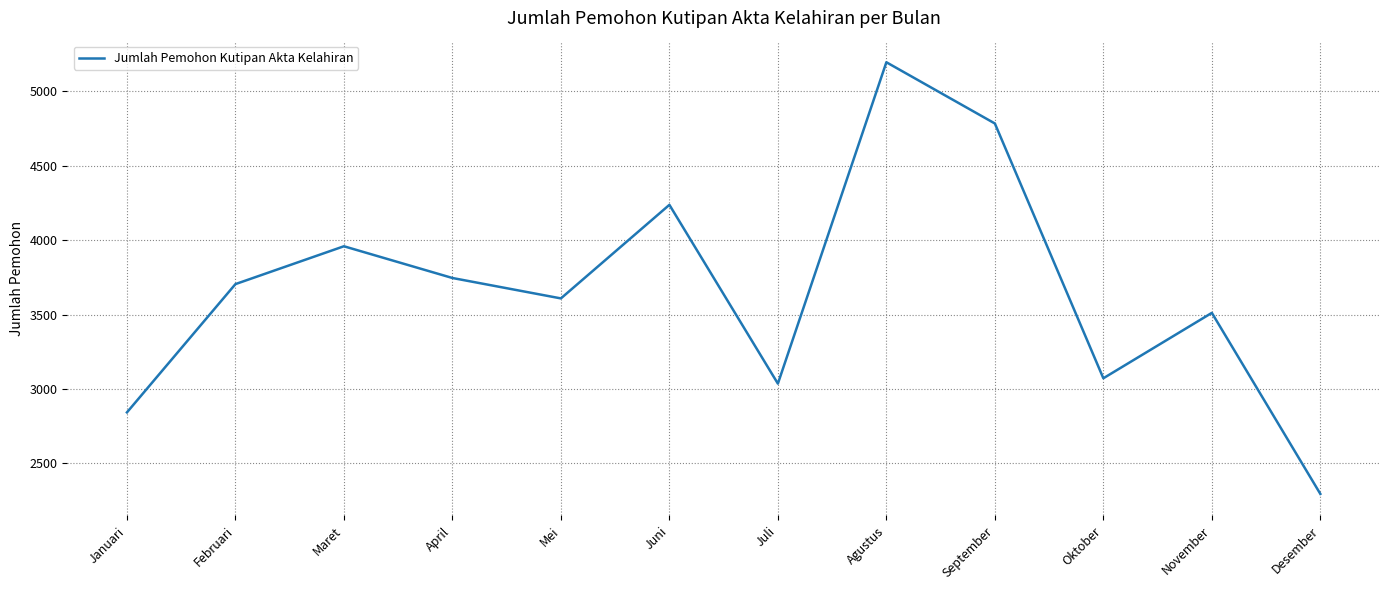

What is the maximum value shown in the chart?

5193